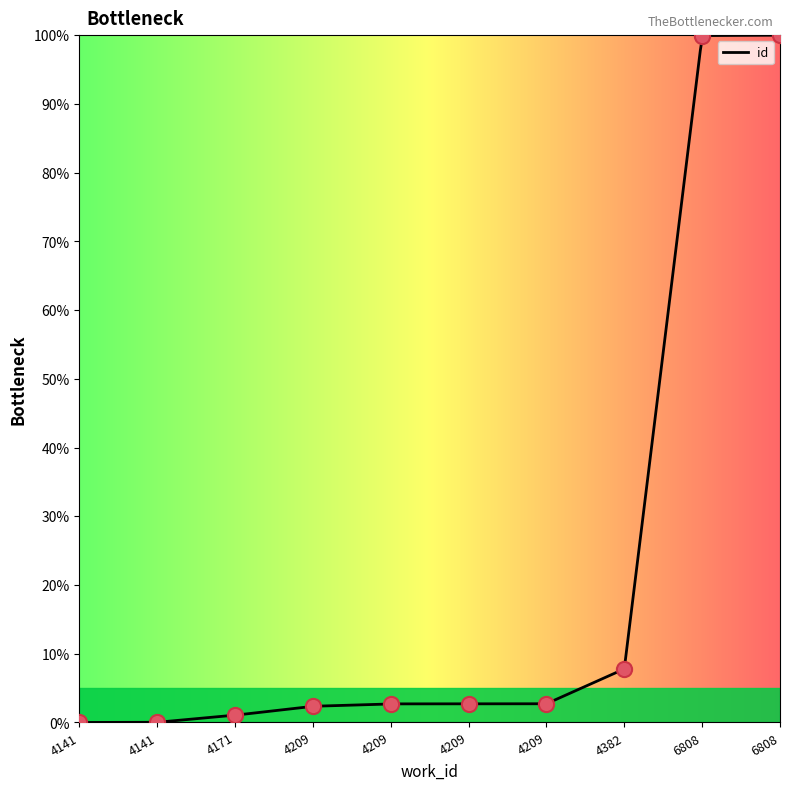

What is the change in value from 4171 to 4209?

+1.3